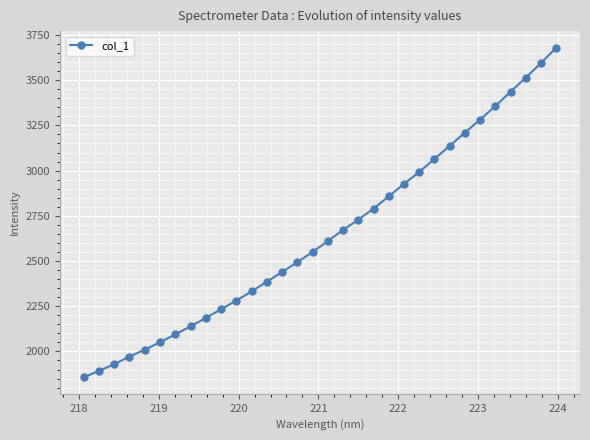

True or false: there are more than 2 points higher than both neighbors.

False